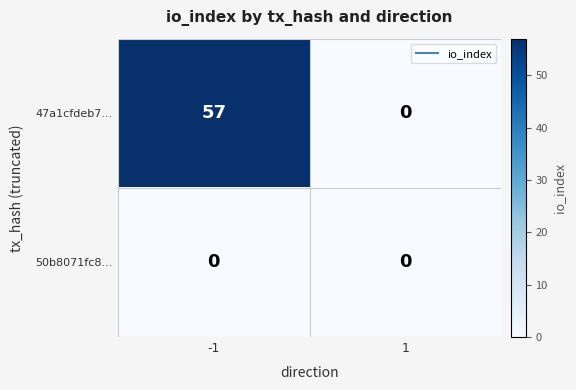

Which series has the largest total across all categories?

47a1cfdeb7...